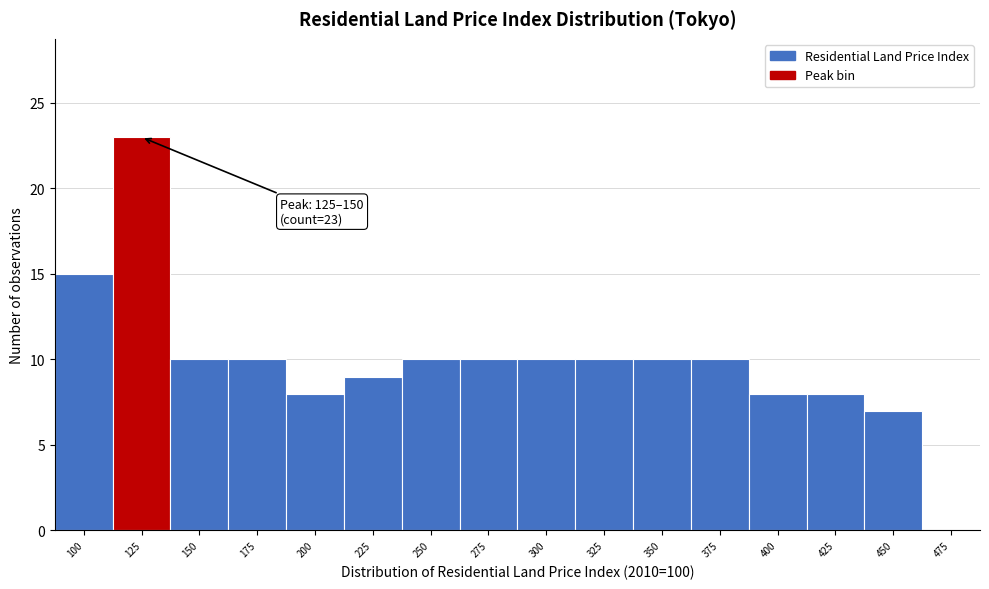

The value at 100 is 15. True or false?

True